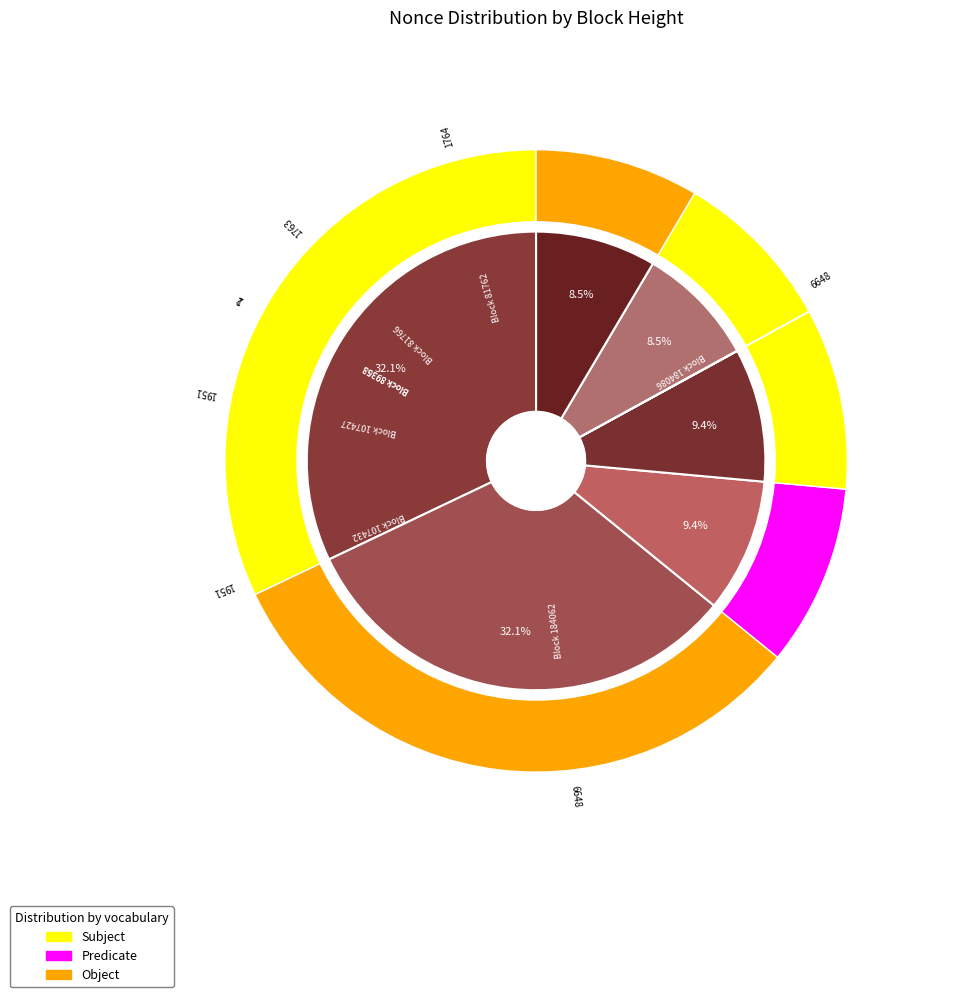

Rank the categories by value from highest to lowest.

184062, 107427, 89358, 81762, 184086, 107432, 89363, 81766